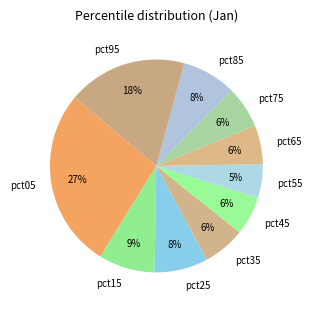

To the nearest percent, what is the difference between the largest and smallest slice percentages?

22%